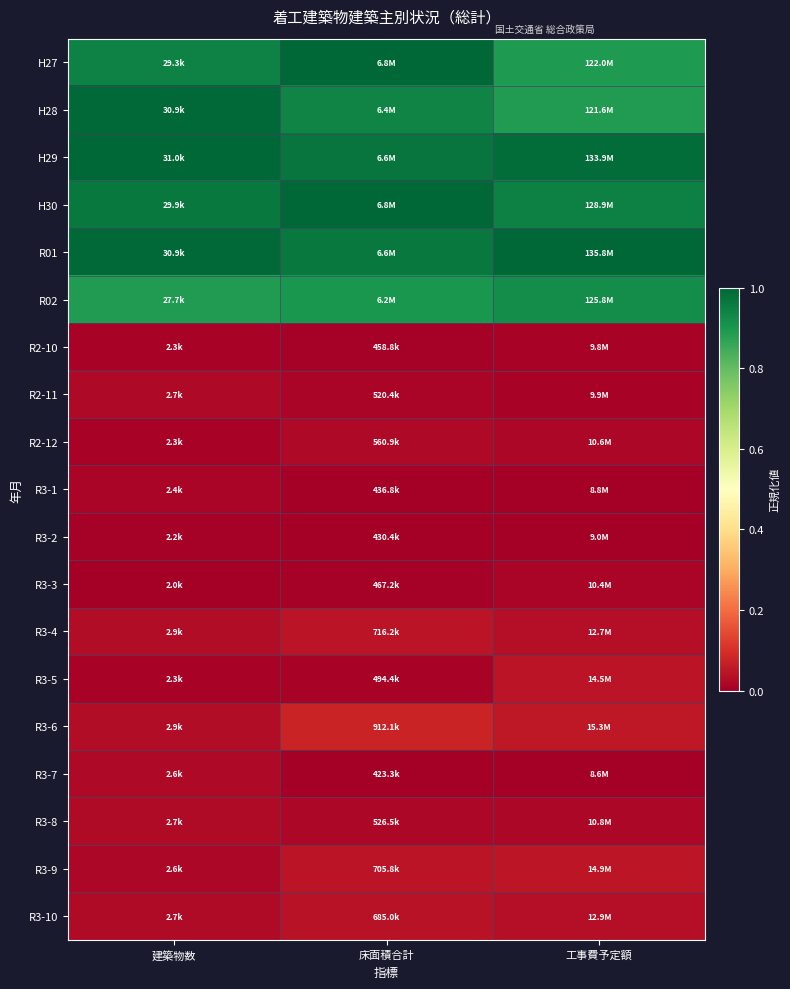

Rank the series at 床面積合計 from lowest to highest value.

R3-7, R3-2, R3-1, R2-10, R3-3, R3-5, R2-11, R3-8, R2-12, R3-10, R3-9, R3-4, R3-6, R02, H28, R01, H29, H27, H30